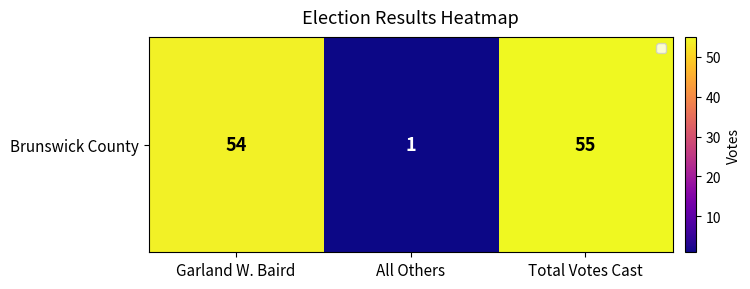

Reading left to right, extract all data points from this chart.

Garland W. Baird=54	All Others=1	Total Votes Cast=55